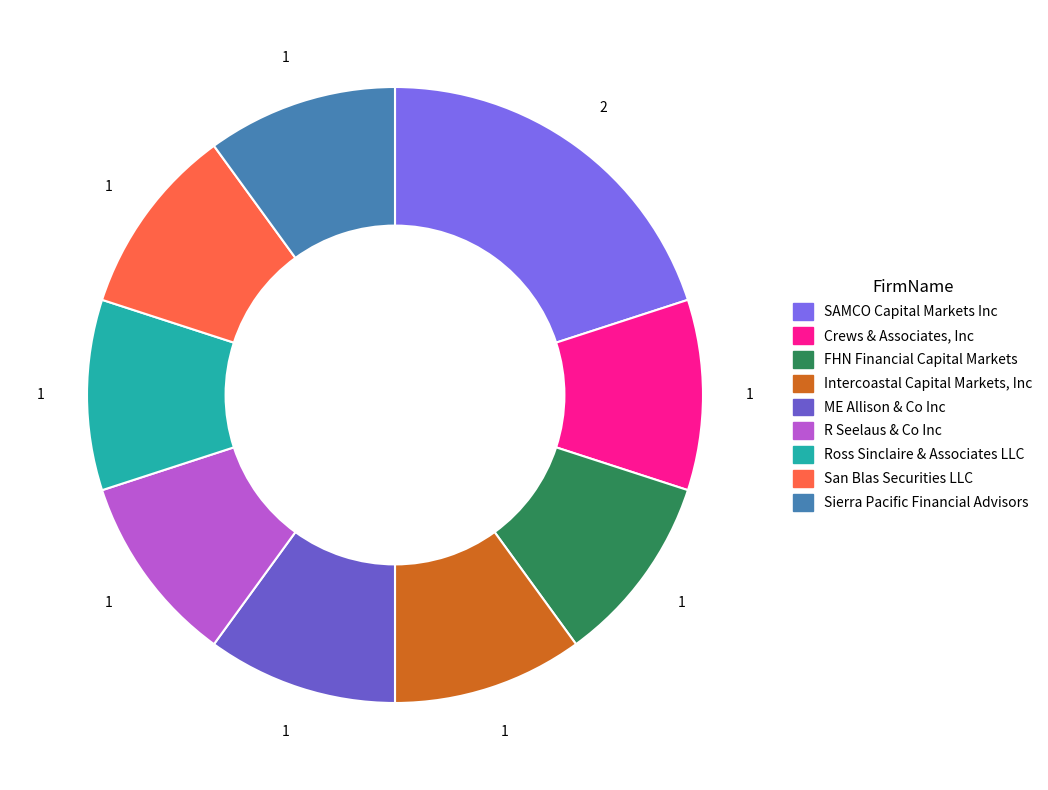

Count the number of slices in the pie.

9